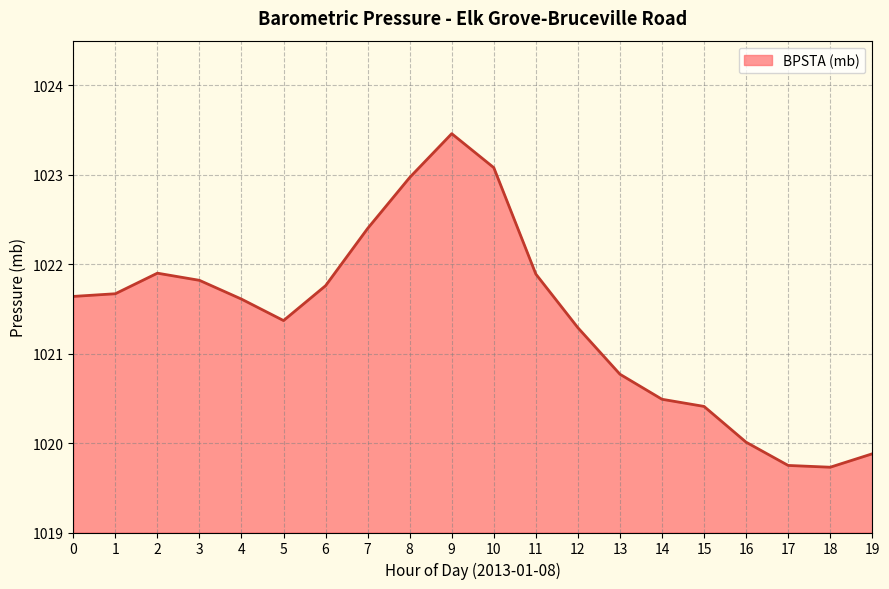

Which has a higher value, 18 or 14?

14